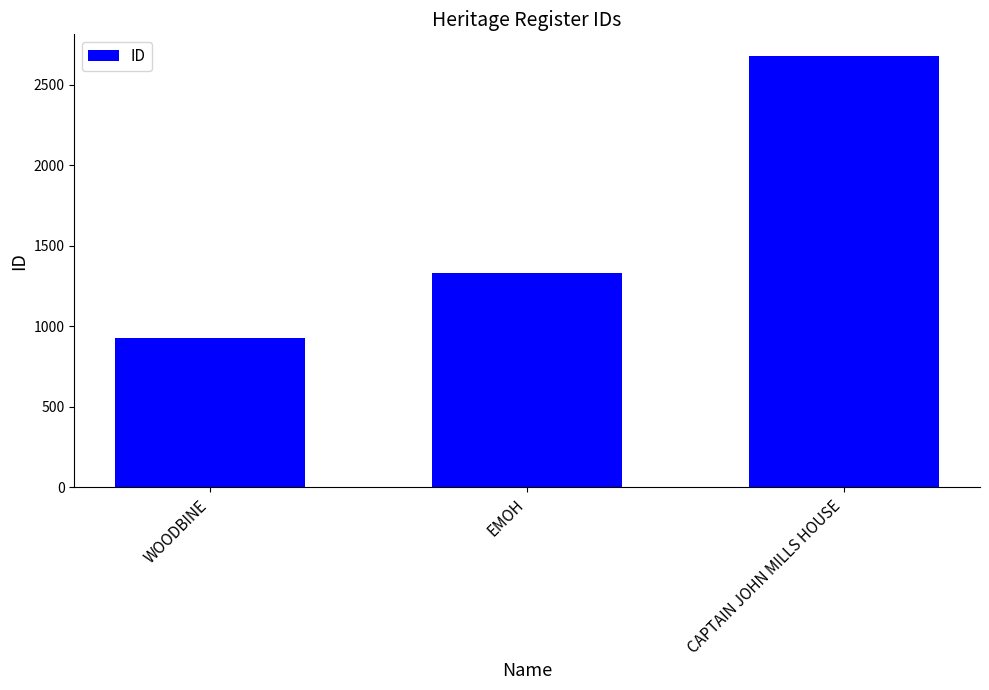

What is the label of the 3rd bar from the right?

WOODBINE